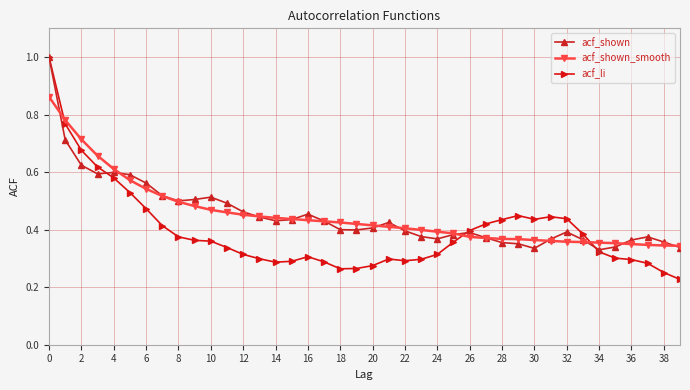

At how many categories does at least one series exceed 0?

40